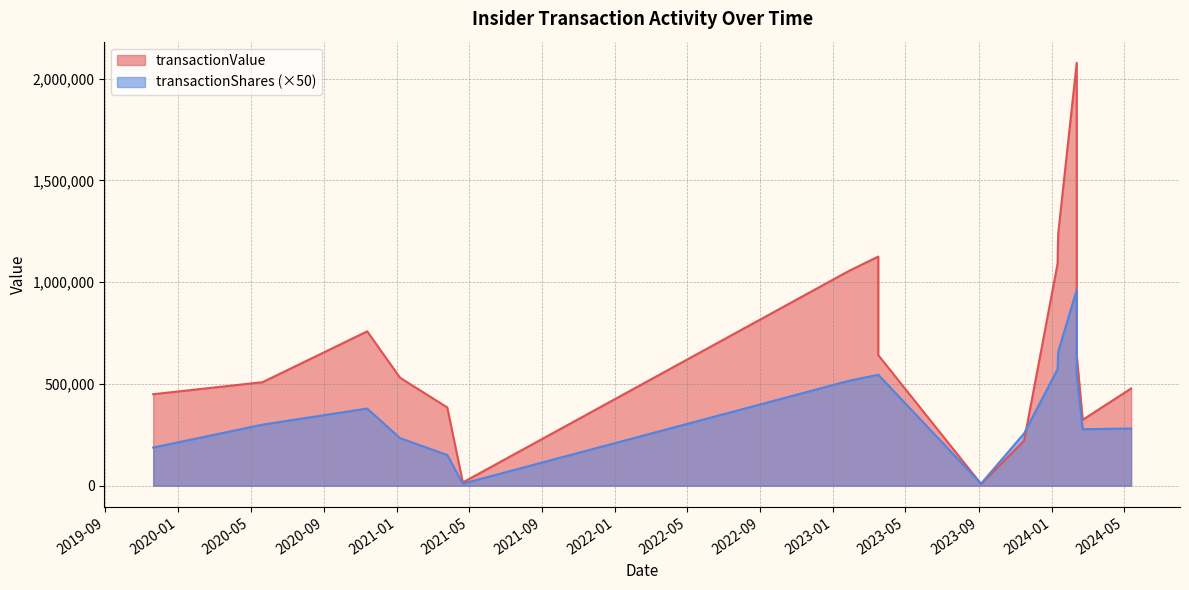

What is the total value across all series at 2024-01-12?

1250891